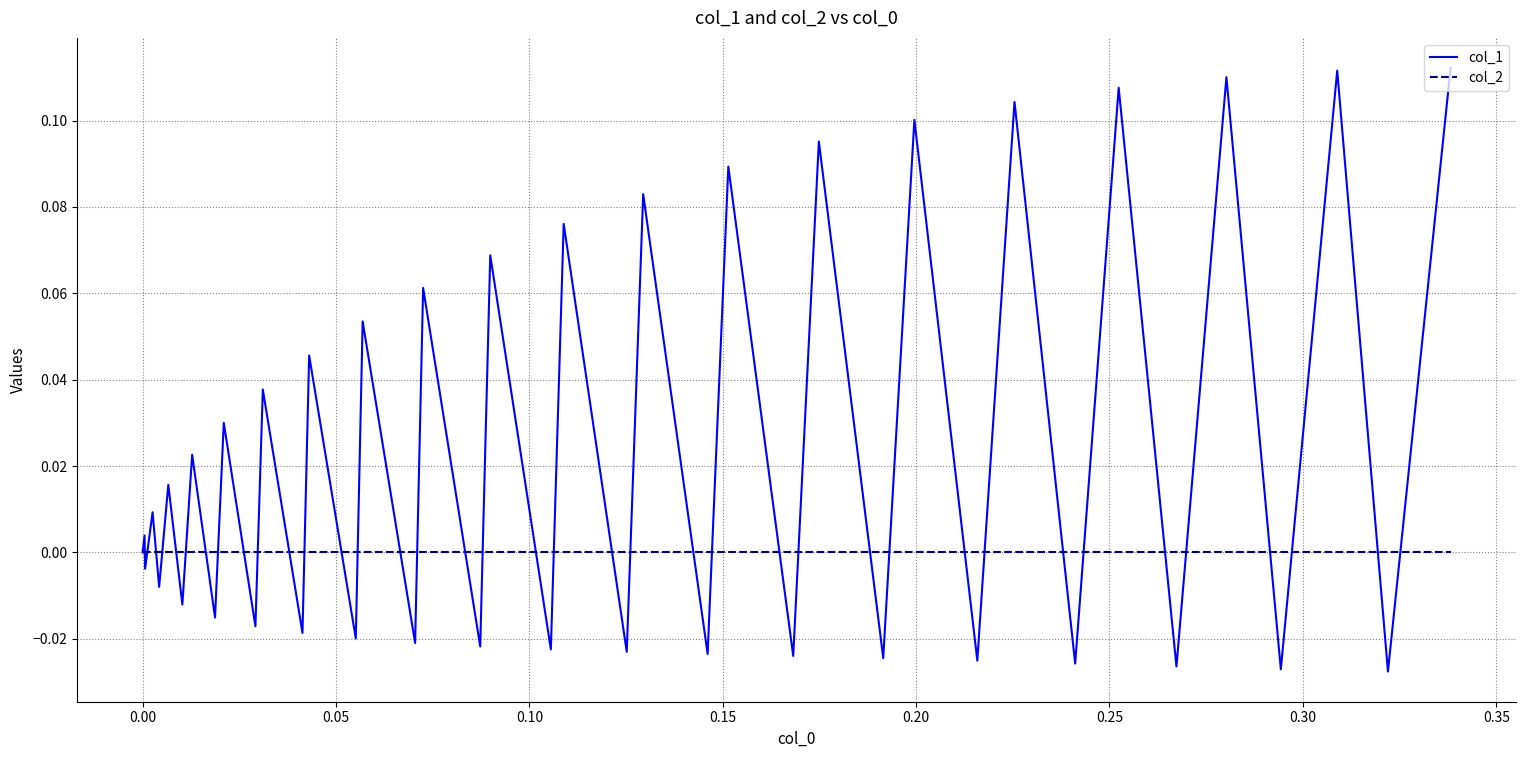

Which series has the largest total across all categories?

col_1